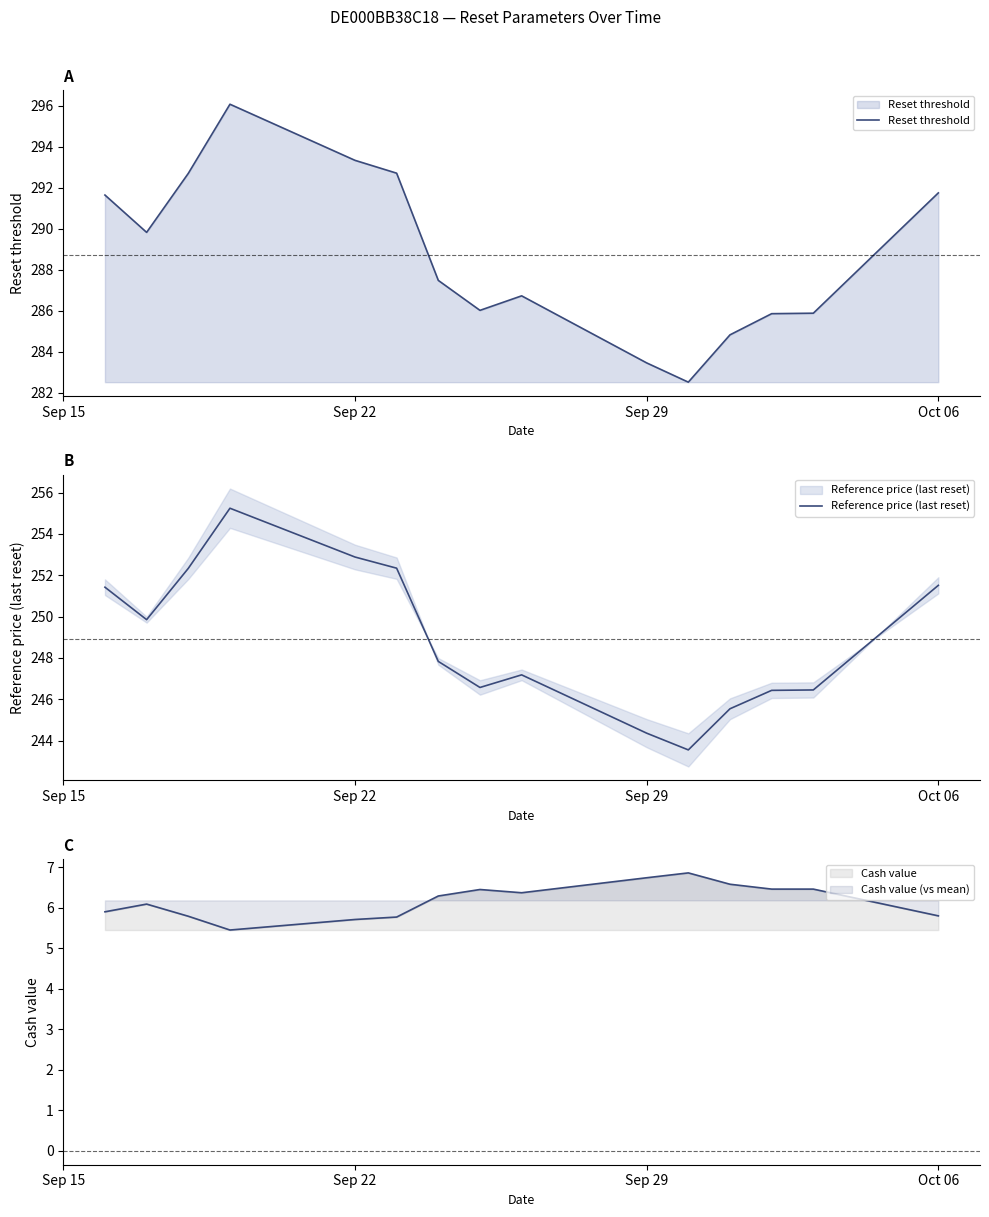

Which series has the largest total across all categories?

Reset threshold